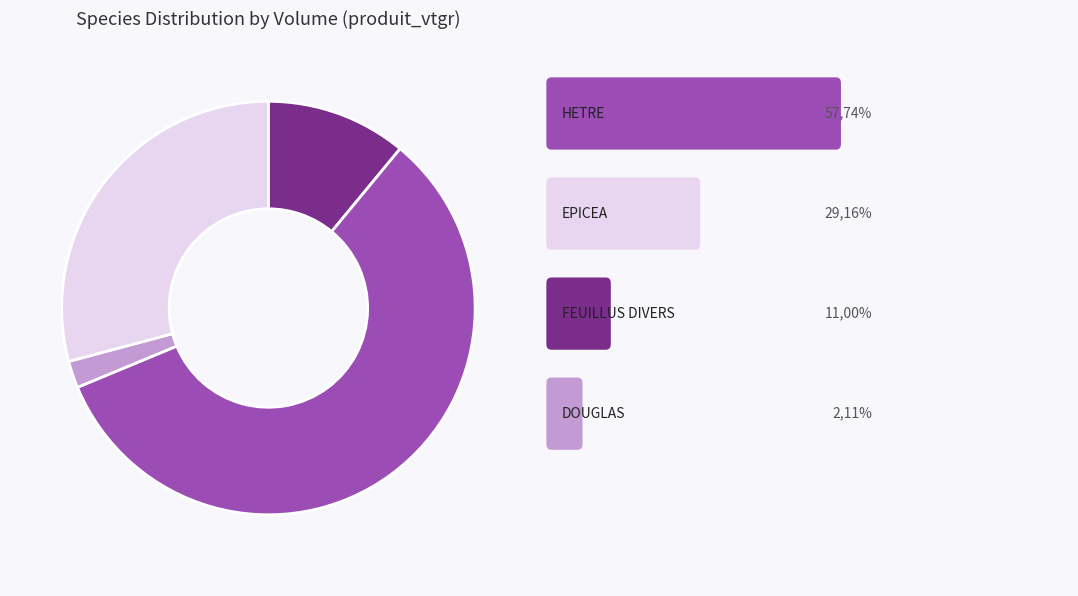

Is there any slice that represents more than half of the pie?

Yes